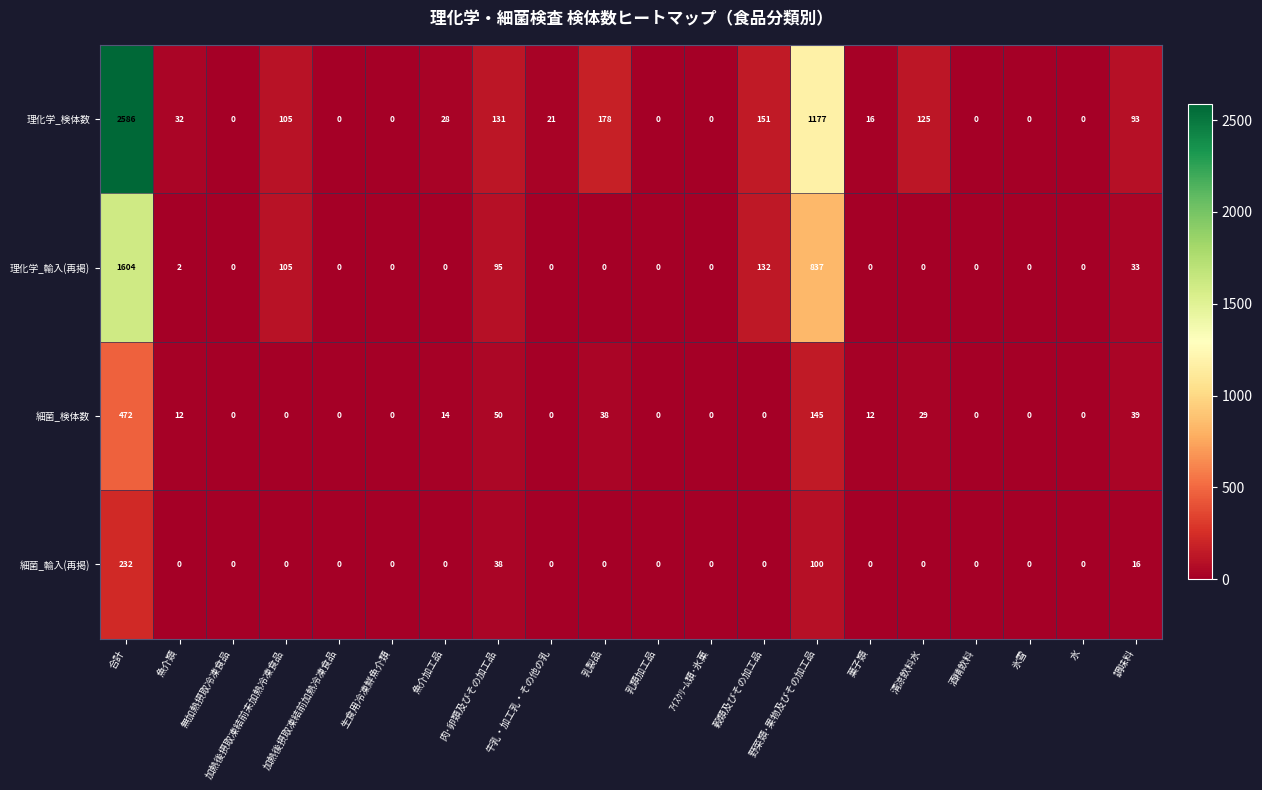

List the series in order of their peak value, highest first.

理化学_検体数, 理化学_輸入(再掲), 細菌_検体数, 細菌_輸入(再掲)